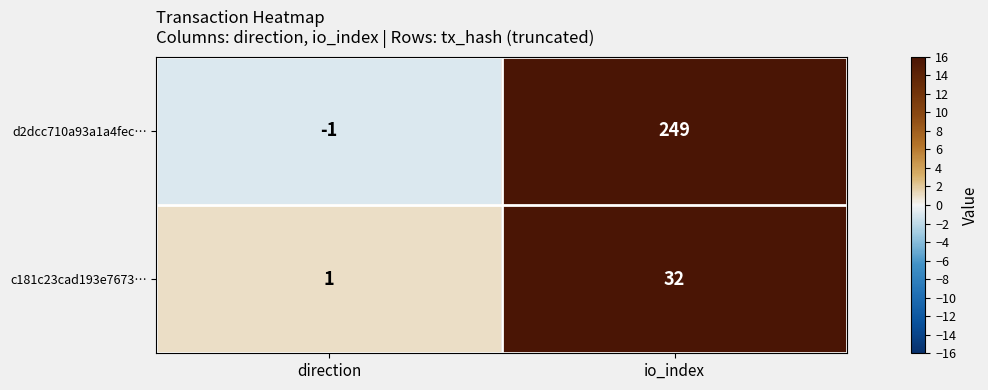

The d2dcc710a93a1a4fec… series shows 249 at io_index. True or false?

True